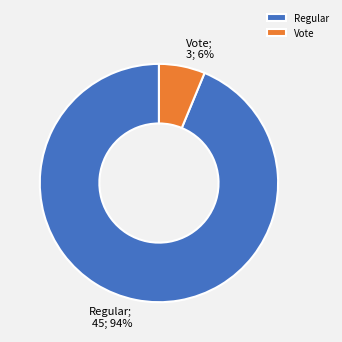

Which category has the biggest portion of the pie?

Regular